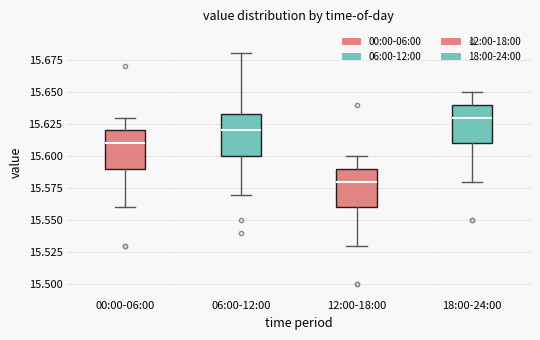

Which box has the lowest median line?

12:00-18:00